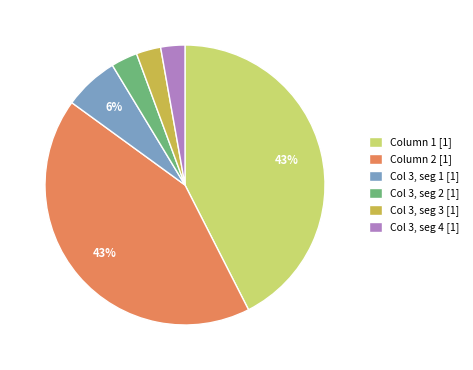

Do Col 3, seg 1 [1] and Column 2 [1] together represent more than half of the pie?

No